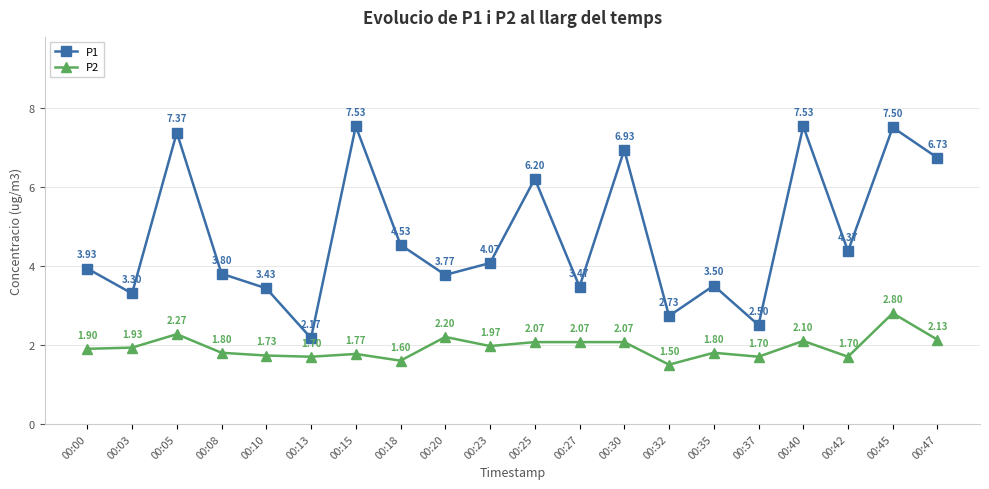

What is the difference between the maximum and minimum values in the P1 series?

5.4